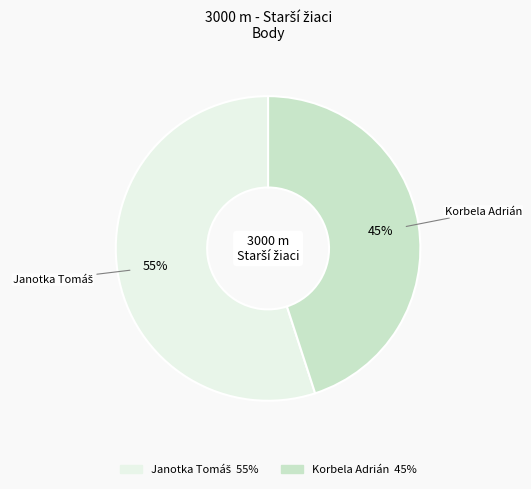

Does any single category account for the majority?

Yes